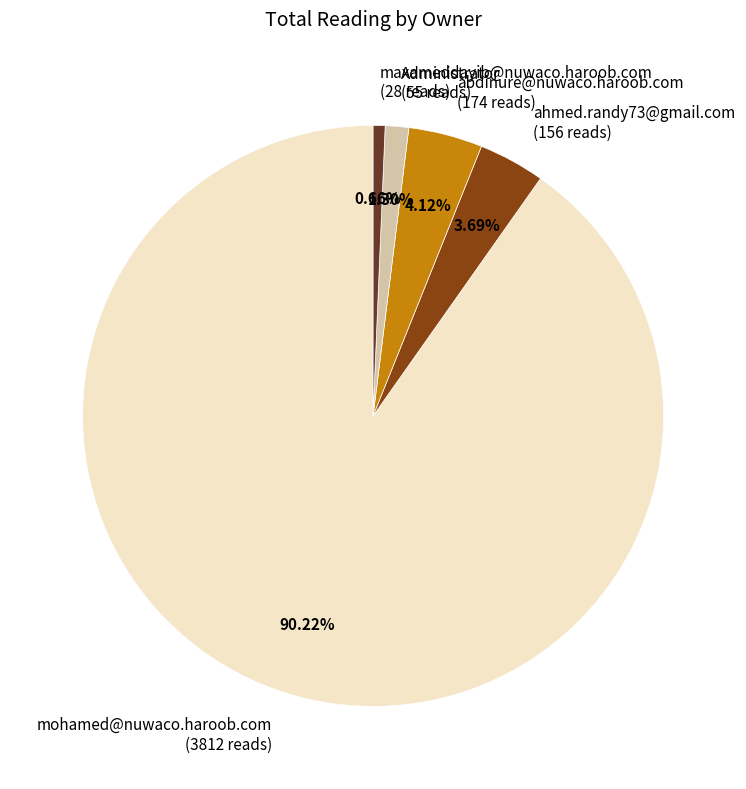

Which has a higher value, abdinure@nuwaco.haroob.com (174 reads) or mohamed@nuwaco.haroob.com (3812 reads)?

mohamed@nuwaco.haroob.com (3812 reads)